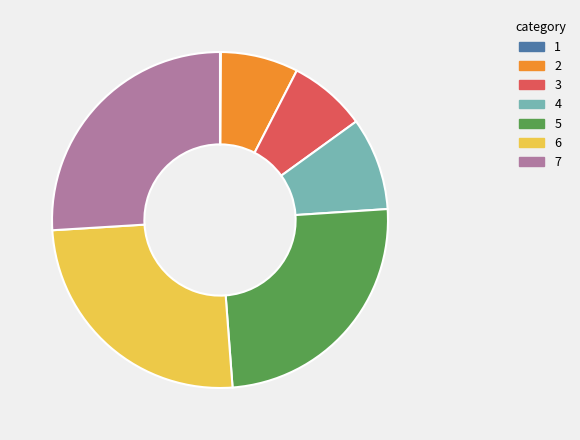

Is there a majority slice in this chart?

No